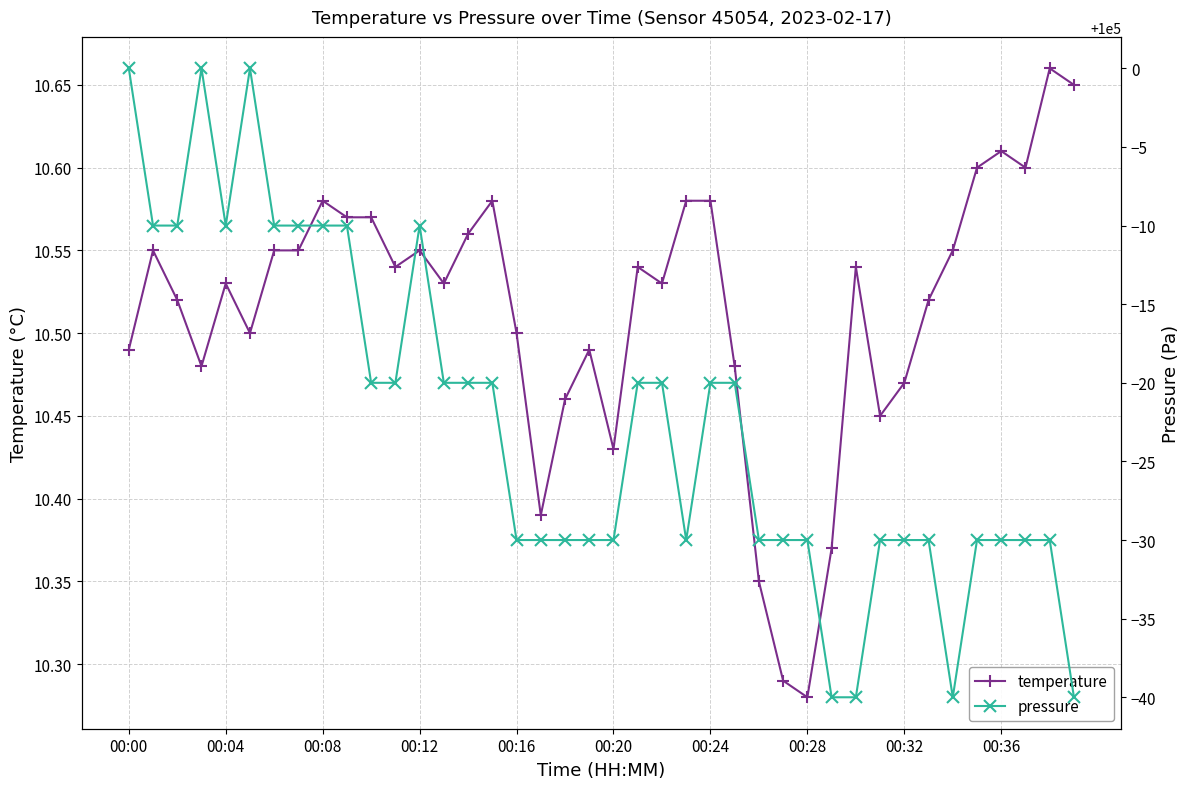

What value does the pressure series have at 22?

99980.0